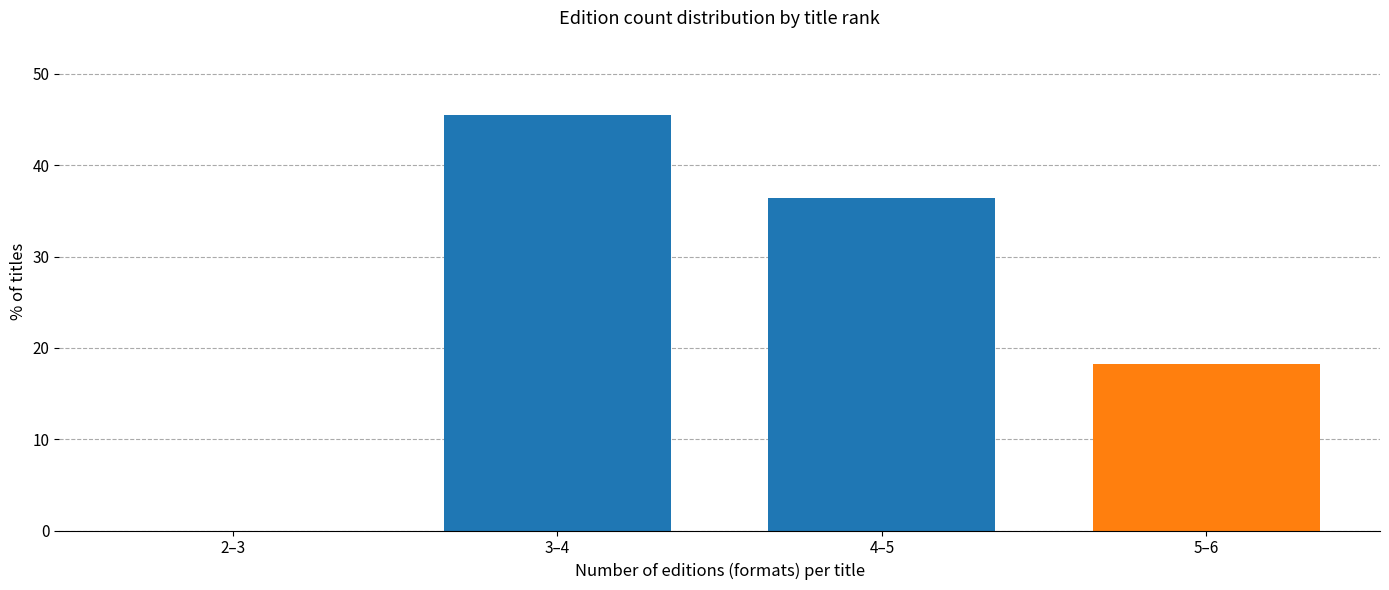

Reading left to right, list all the values displayed in this chart.

2–3=0.0	3–4=45.5	4–5=36.4	5–6=18.2